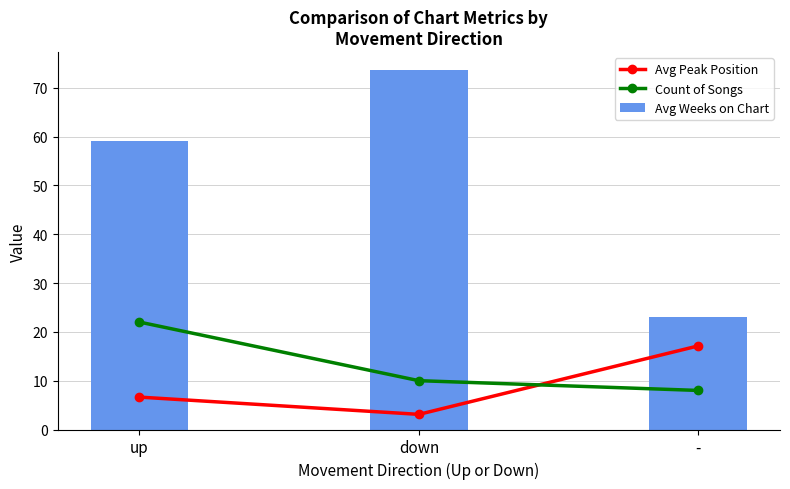

What is the difference between the second highest and minimum values in the Avg Peak Position series?

3.5